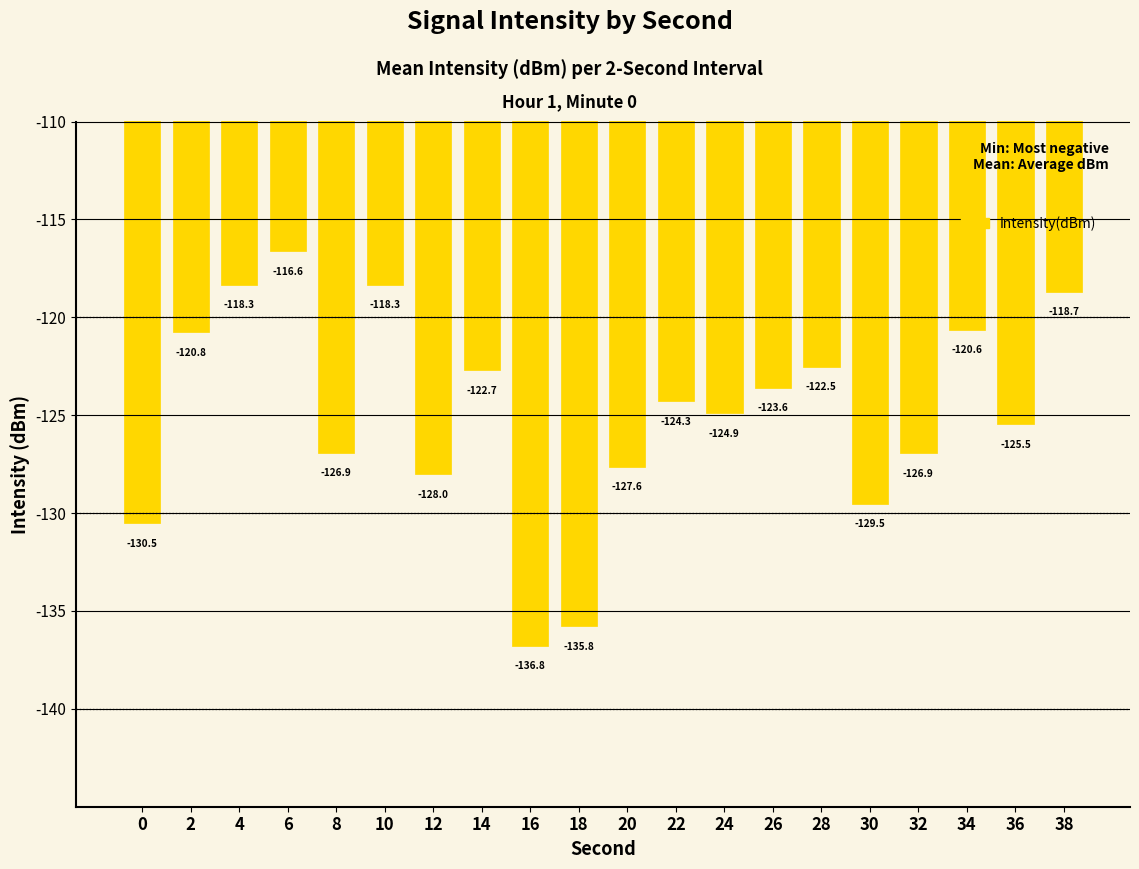

What is the difference between the maximum and minimum values?

20.2